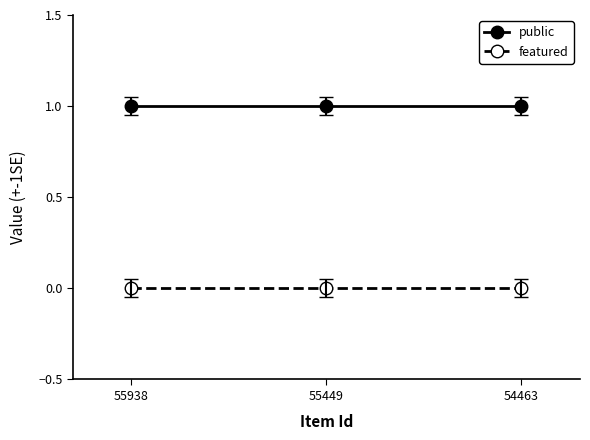

Does the chart display data point markers on the line(s)?

Yes